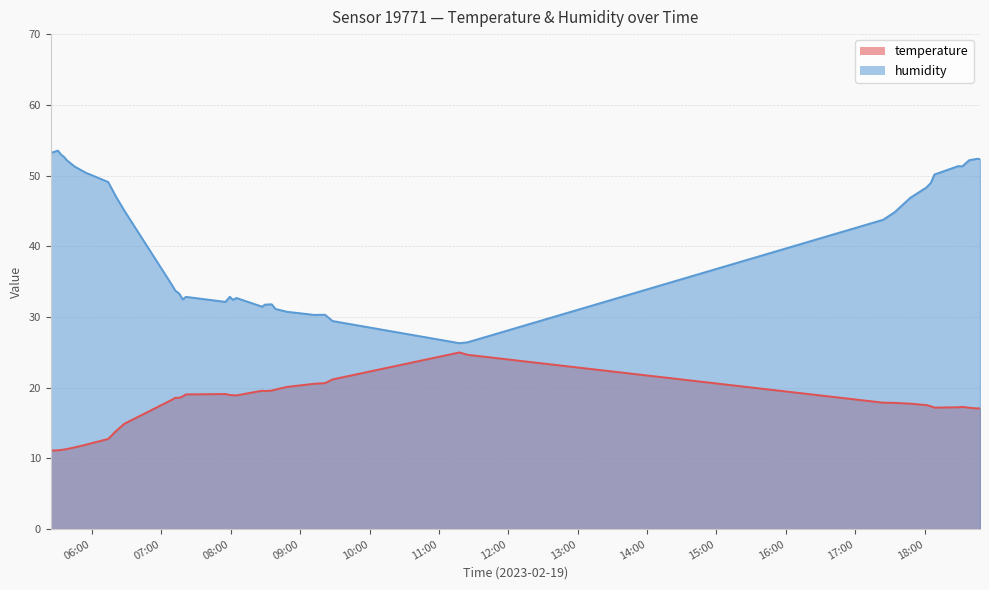

Which has a higher value, 2023-02-19T05:45:05 or 2023-02-19T08:29:32?

2023-02-19T08:29:32